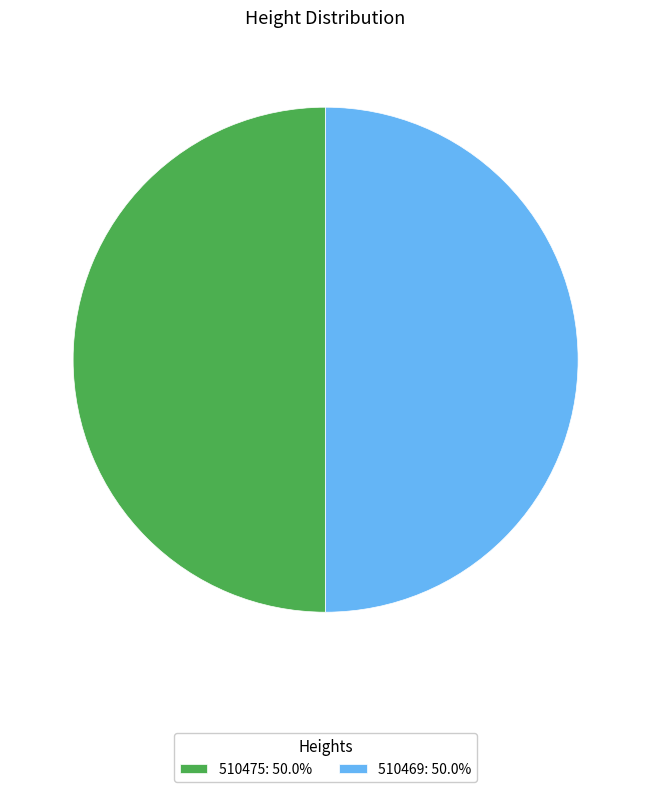

Combined, do 510475: 50.0% and 510469: 50.0% account for over 50%?

Yes